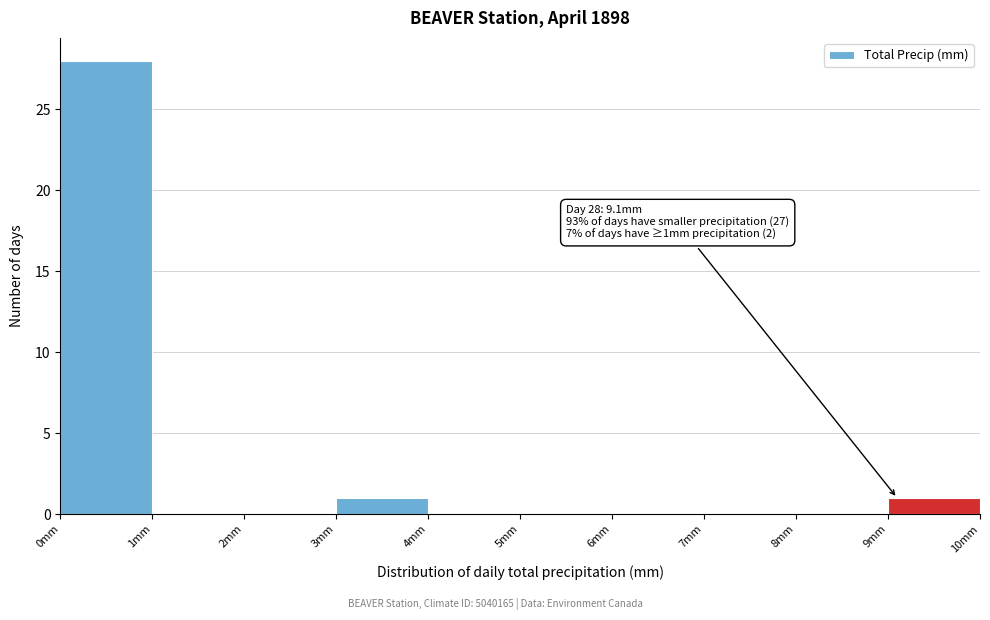

Over which range of the x-axis is the bar tallest?

0 to 1